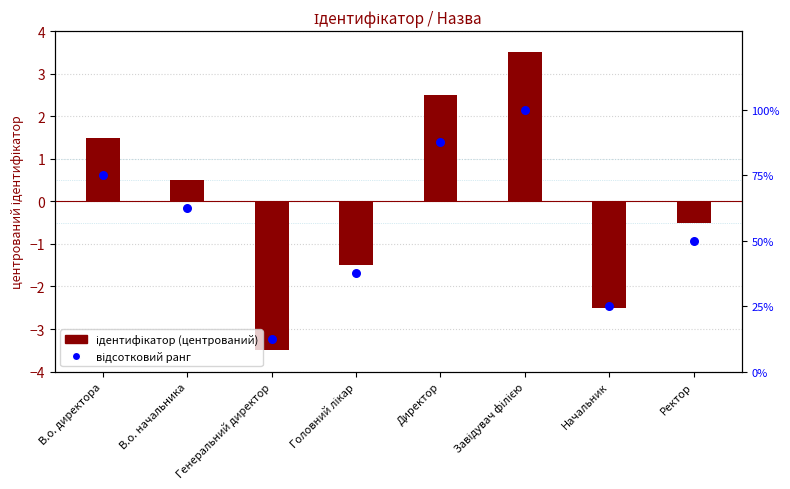

Is the value of відсотковий ранг at Генеральний директор greater than the value of Ідентифікатор (центрований) at В.о. директора?

Yes